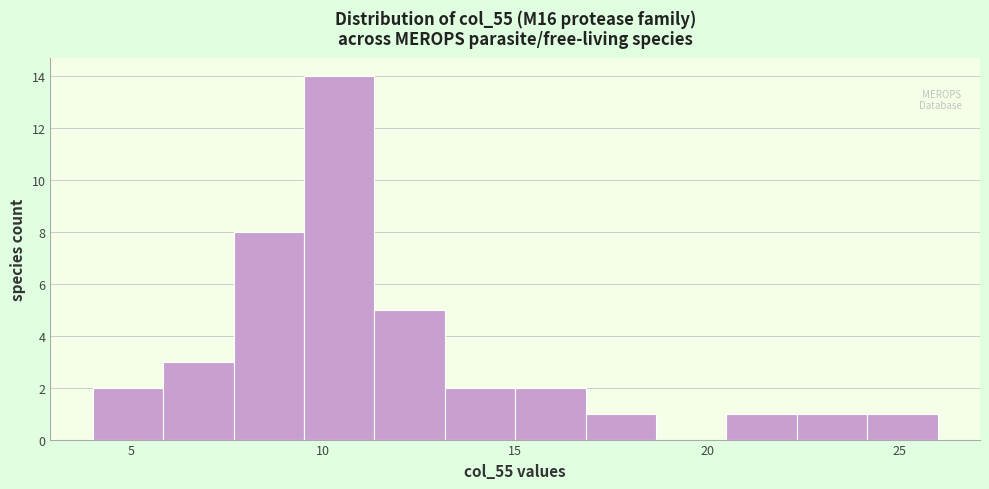

Around what value on the x-axis is the tallest bar? Give the approximate position of its centre, as read against the axis.

10.5